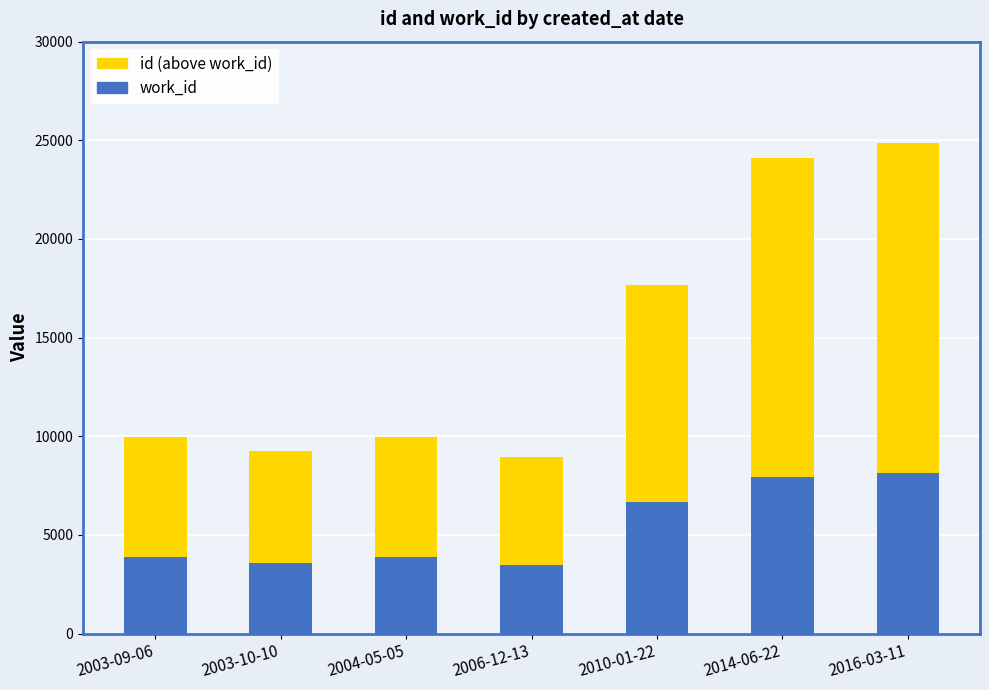

What is the difference between the second highest and second lowest values in the work_id series?

4359